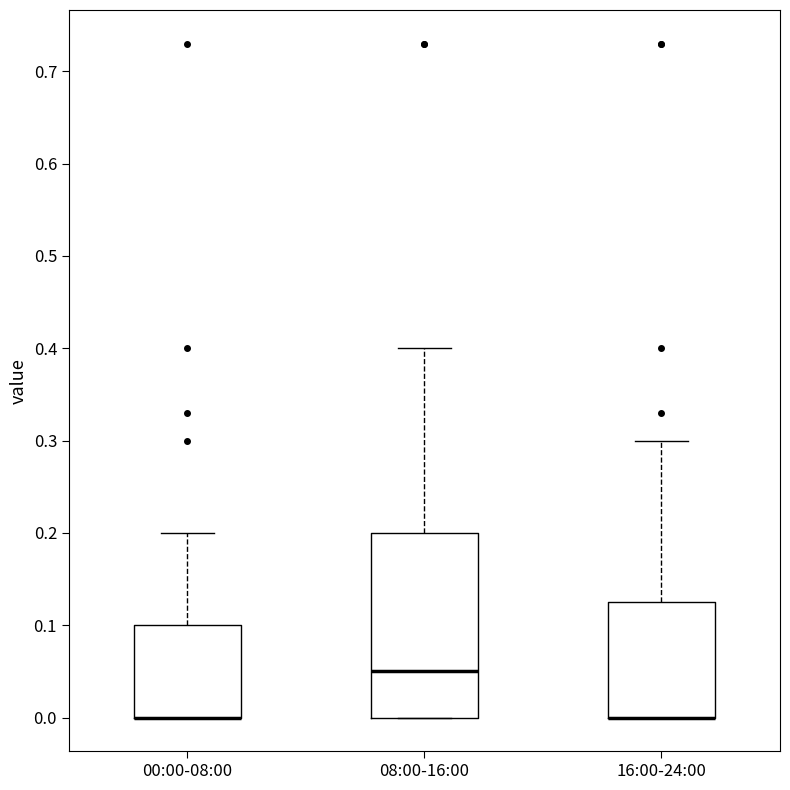

Reading left to right, read every box against the y-axis: the position of its median line, the range the box covers, and the ends of its whiskers. The values are not printed on the chart, so give them approximately, as read against the axis.

00:00-08:00: median 0.00 (drawn on the box's lower edge), box 0.00 to 0.10, whiskers 0.00 to 0.20
08:00-16:00: median 0.05, box 0.00 to 0.20, whiskers 0.00 to 0.40
16:00-24:00: median 0.00 (drawn on the box's lower edge), box 0.00 to 0.13, whiskers 0.00 to 0.30